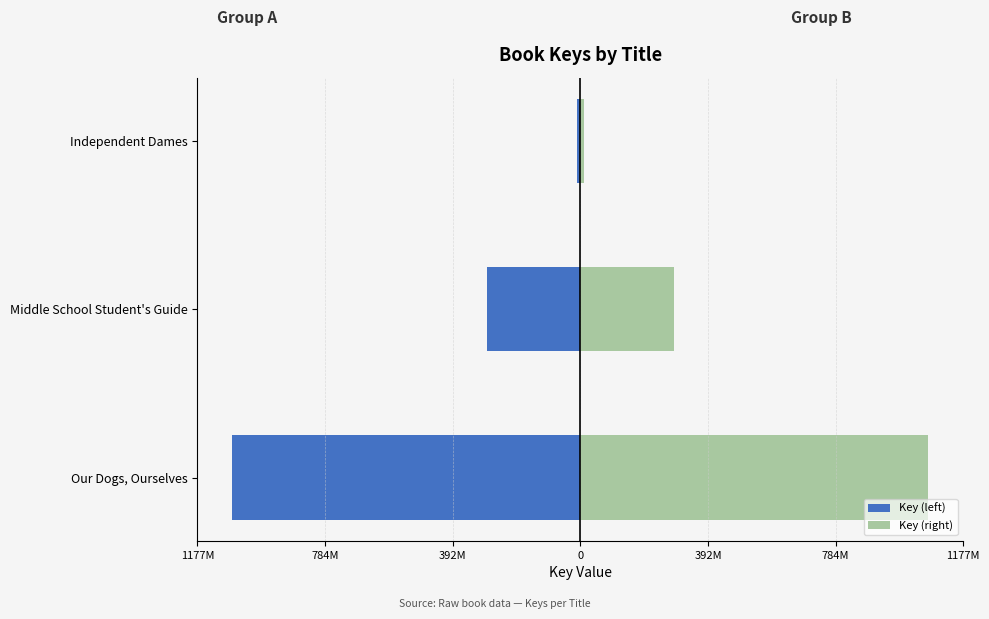

What is the maximum value shown in the chart?

1070370887.5